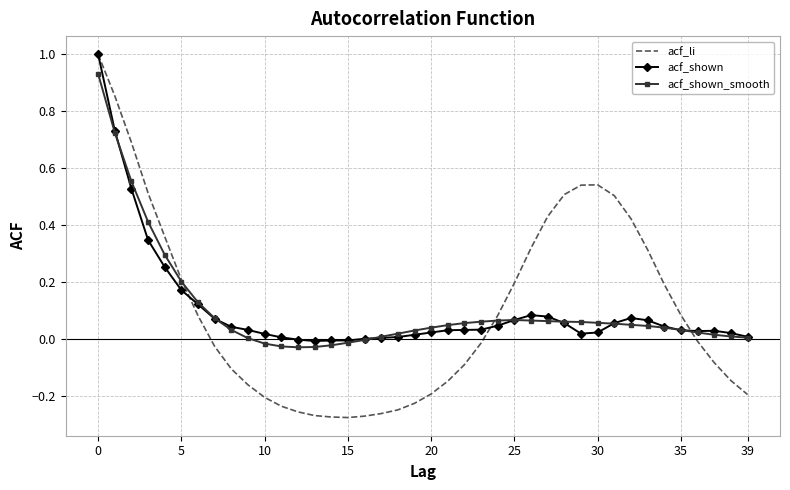

Which series has the widest spread of values?

acf_li